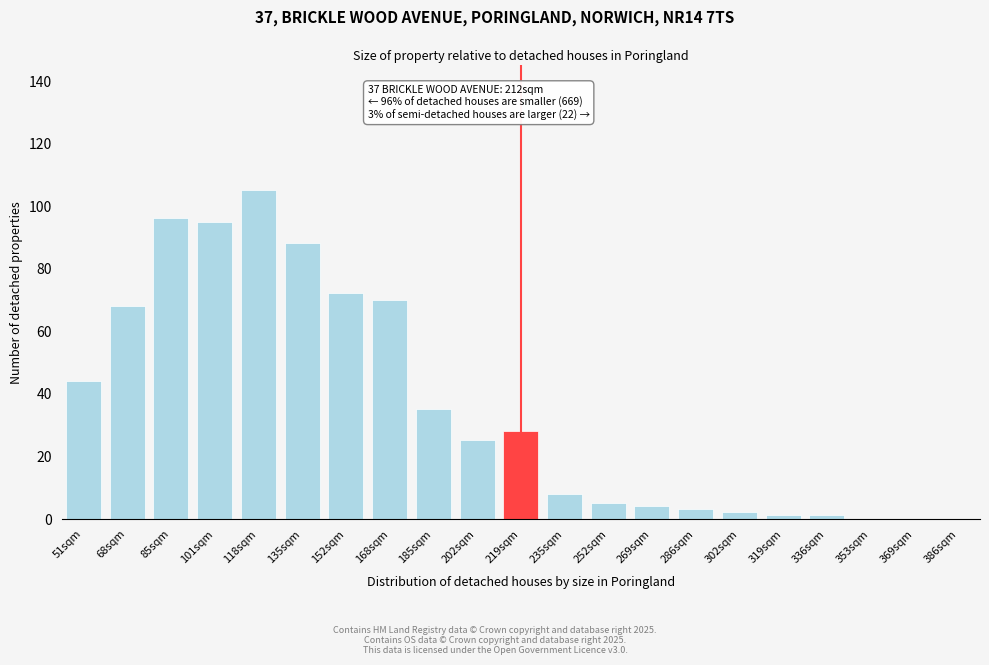

Reading left to right, extract all data points from this chart.

51sqm=44	68sqm=68	85sqm=96	101sqm=95	118sqm=105	135sqm=88	152sqm=72	168sqm=70	185sqm=35	202sqm=25	219sqm=28	235sqm=8	252sqm=5	269sqm=4	286sqm=3	302sqm=2	319sqm=1	336sqm=1	353sqm=0	369sqm=0	386sqm=0